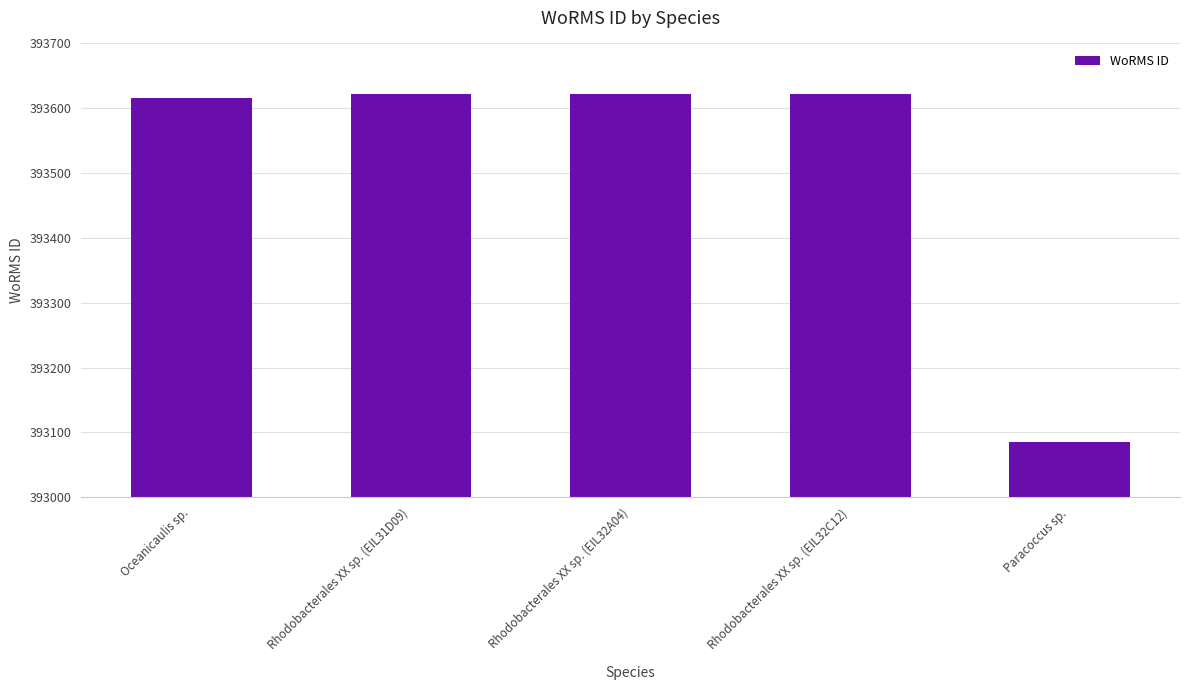

How many bars are there in total?

5